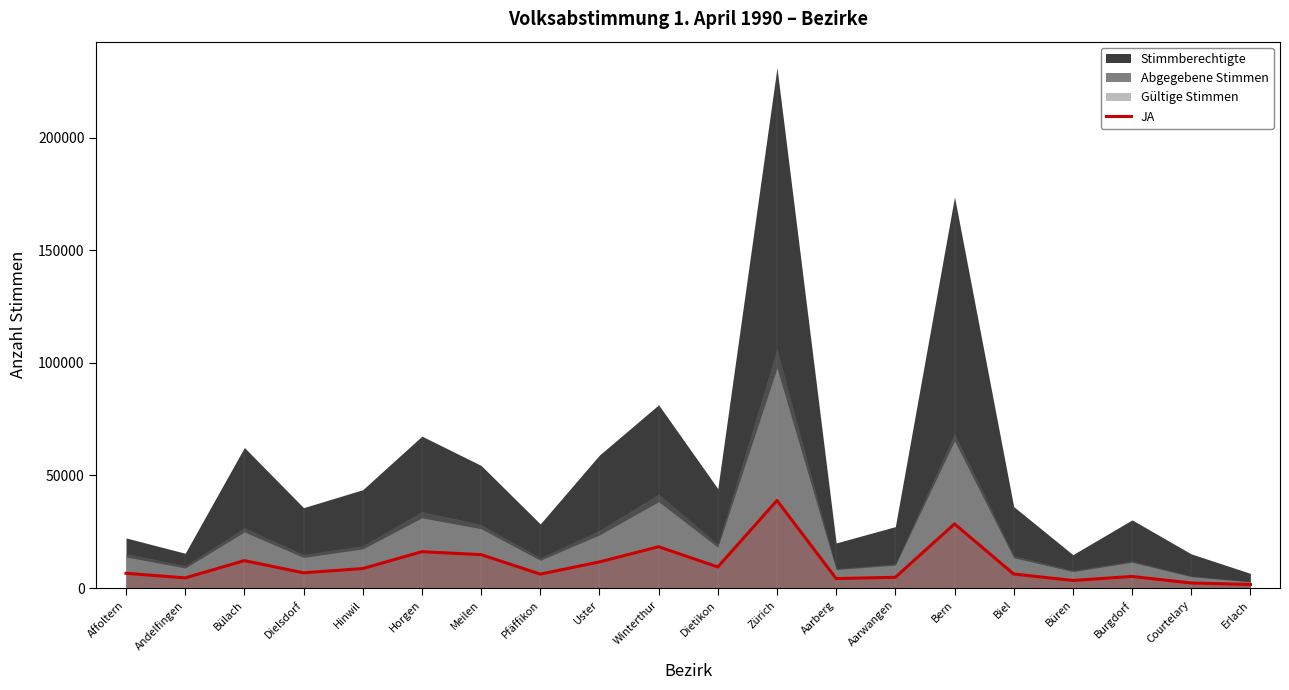

Approximately how many times larger is the value at Dietikon compared to Aarberg?

2.2